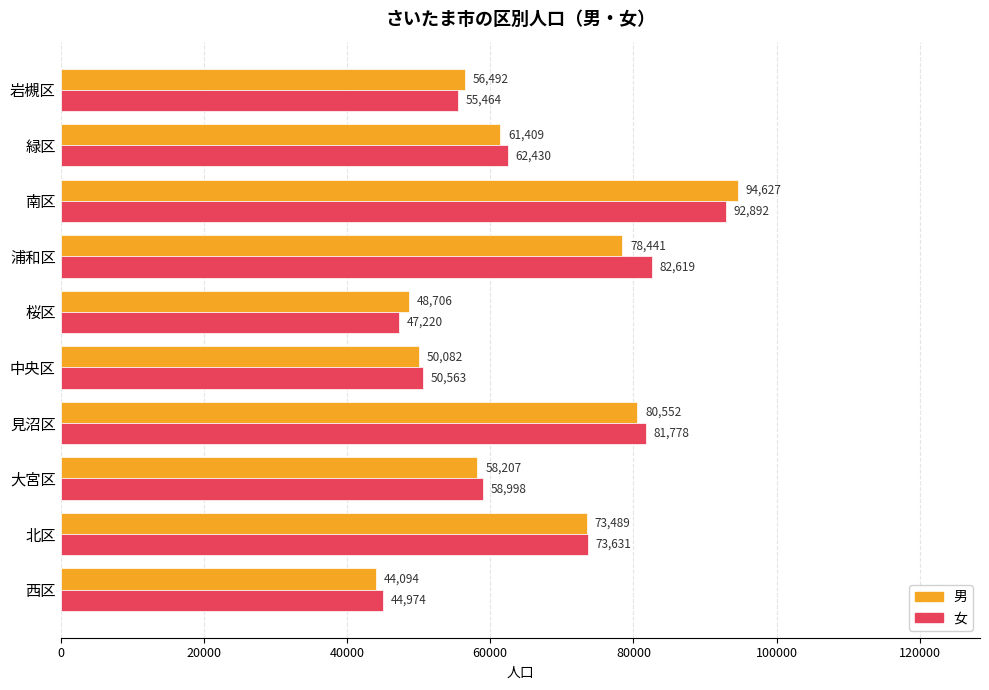

What is the sum of all 男 values?

646099